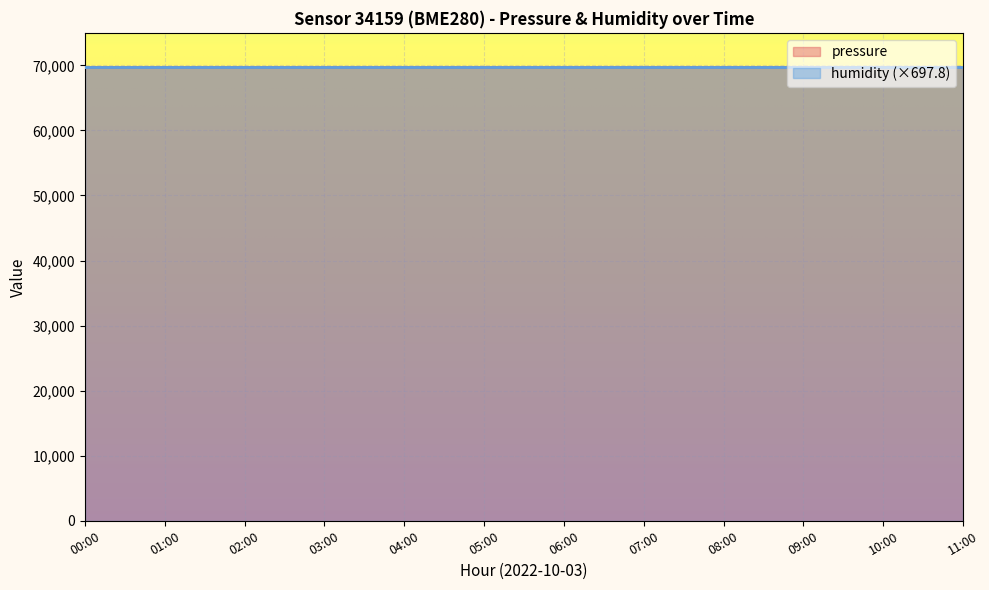

What is the value of the humidity point at the 2nd from the left?

100.0